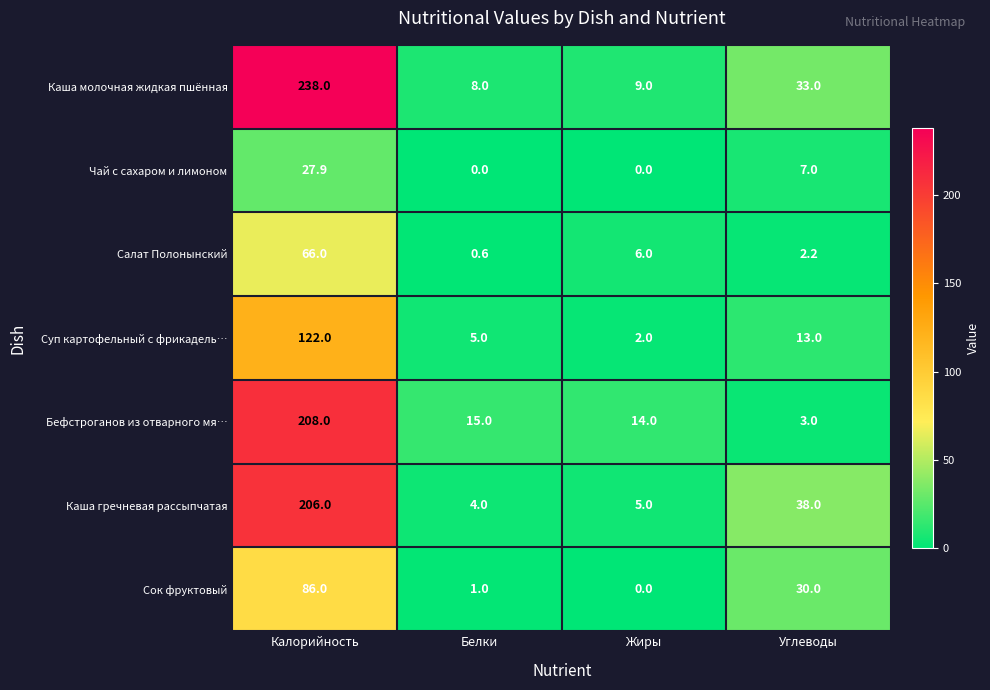

How many values in the Бефстроганов из отварного мя… series are below 15?

2